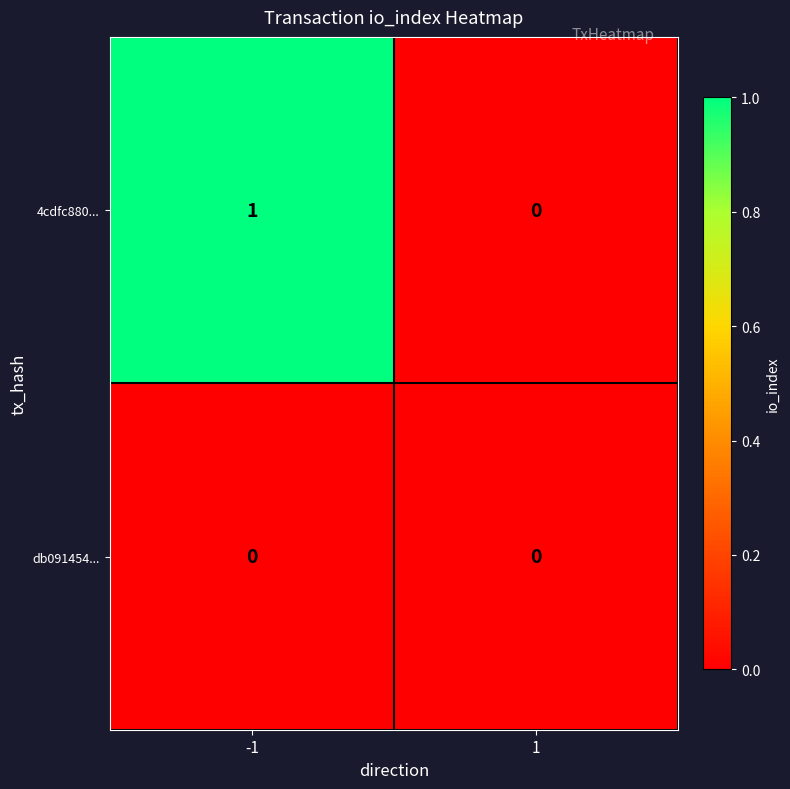

True or false: db091454... has a value of 0 at -1.

True